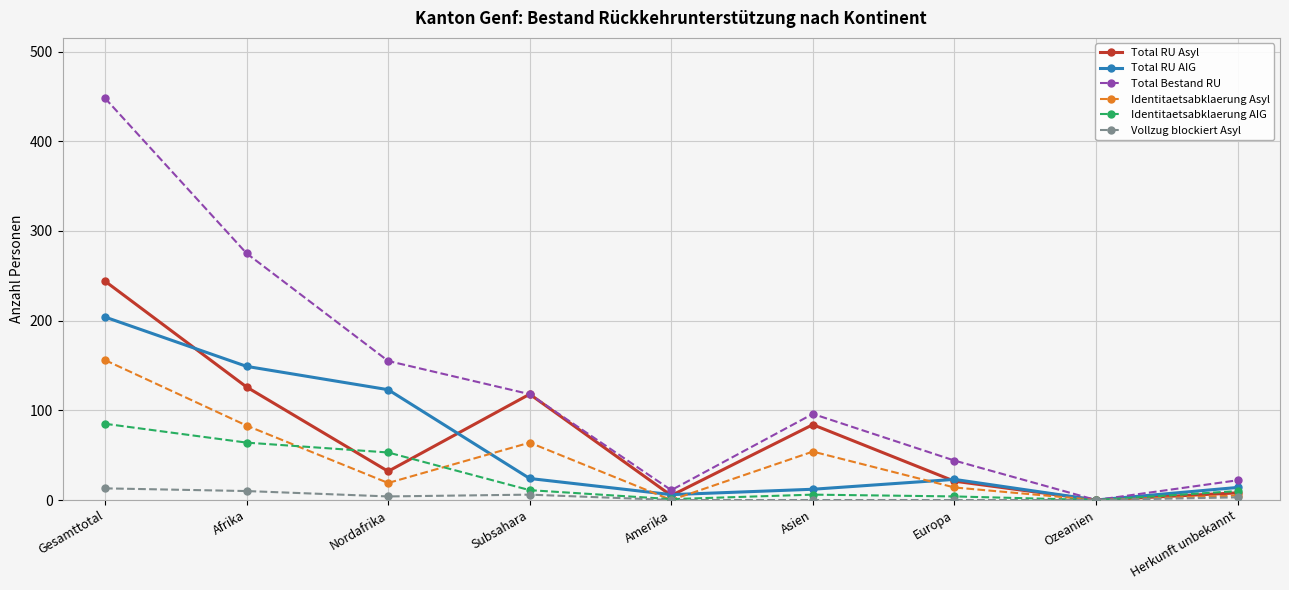

Read the Total RU Asyl value at Gesamttotal.

244